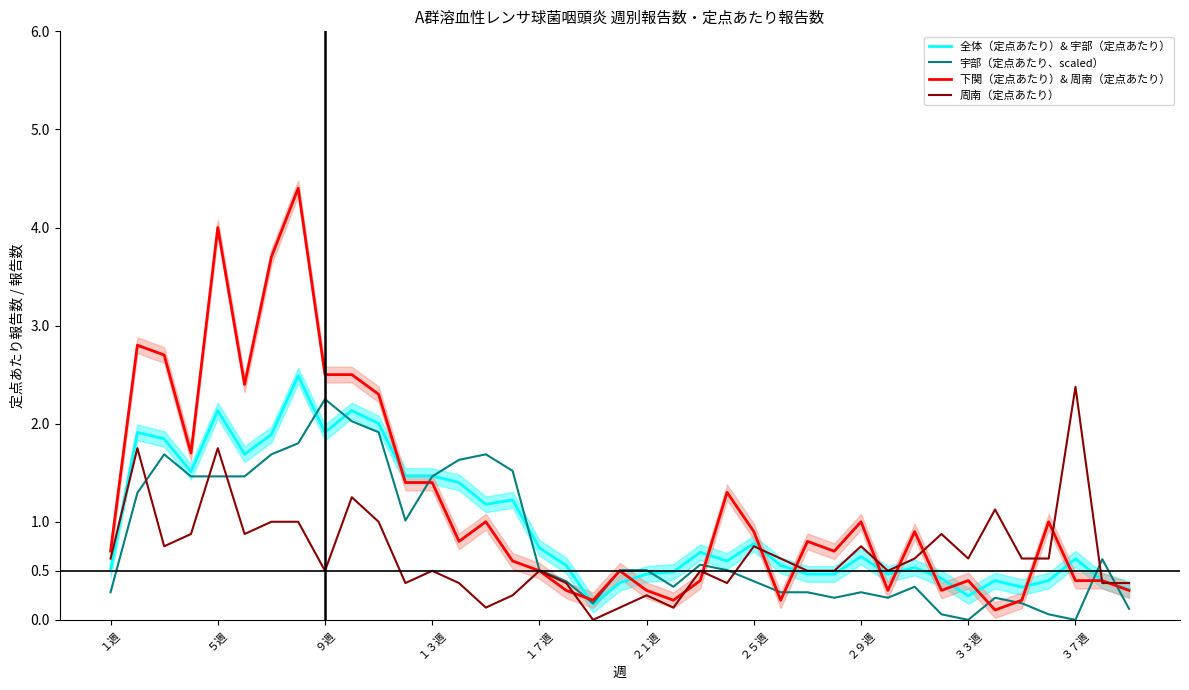

After their last crossing, which series has the higher values: 宇部（定点あたり、scaled） or 全体（定点あたり）& 宇部（定点あたり）?

全体（定点あたり）& 宇部（定点あたり）